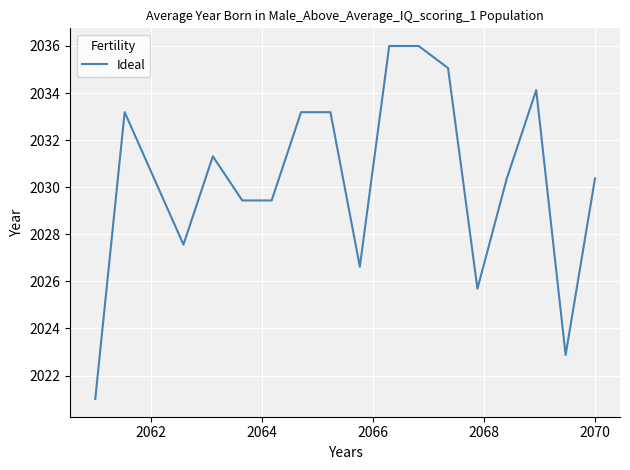

What is the sum of all values?

36545.8